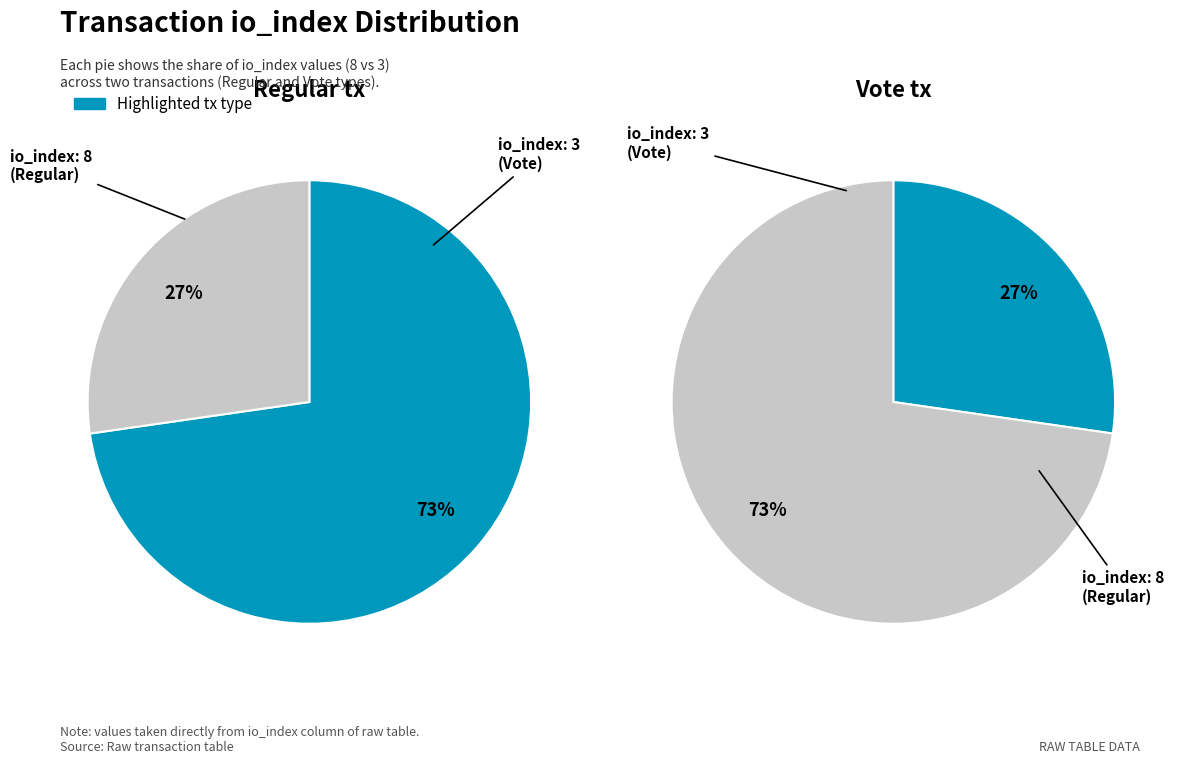

What is the total percentage of tx_index_8 and tx_index_3?

100.0%